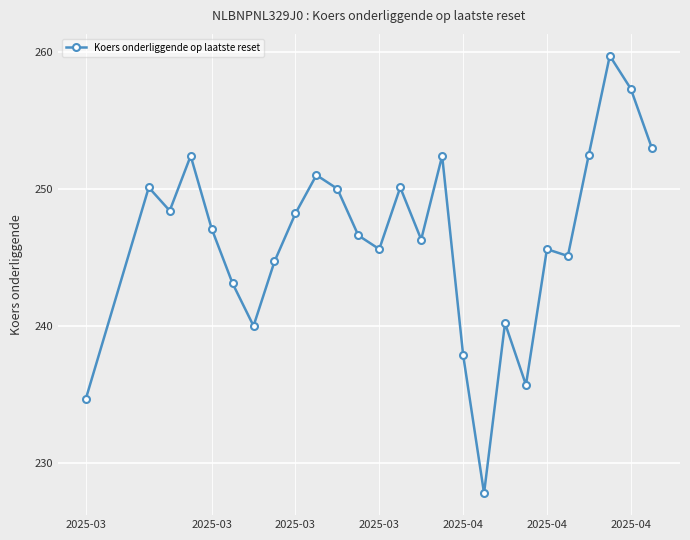

What is the greatest value displayed?

259.7